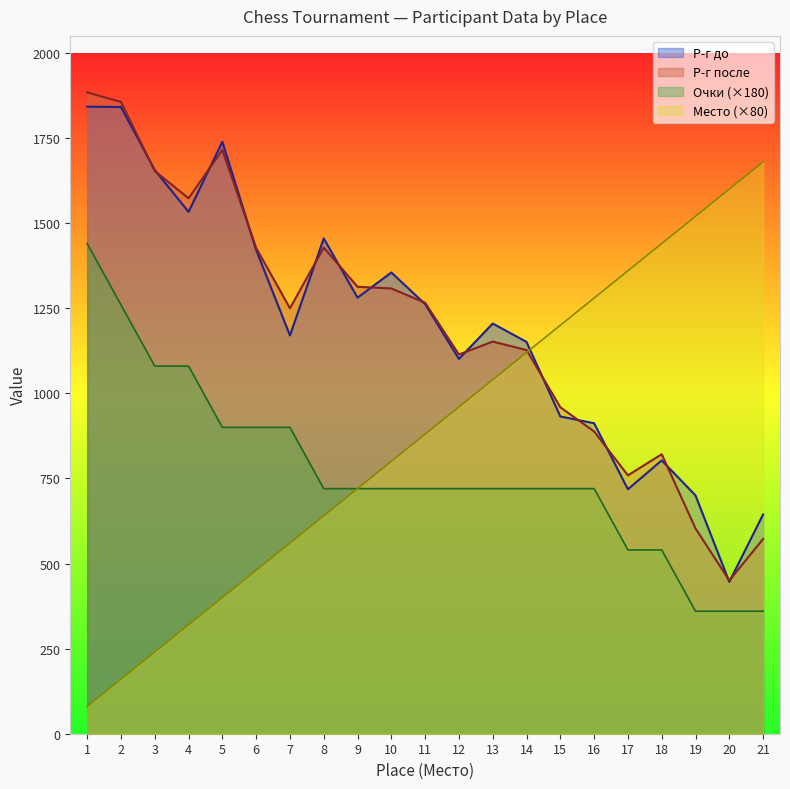

Which series has the largest range (max minus min)?

Место (×80)